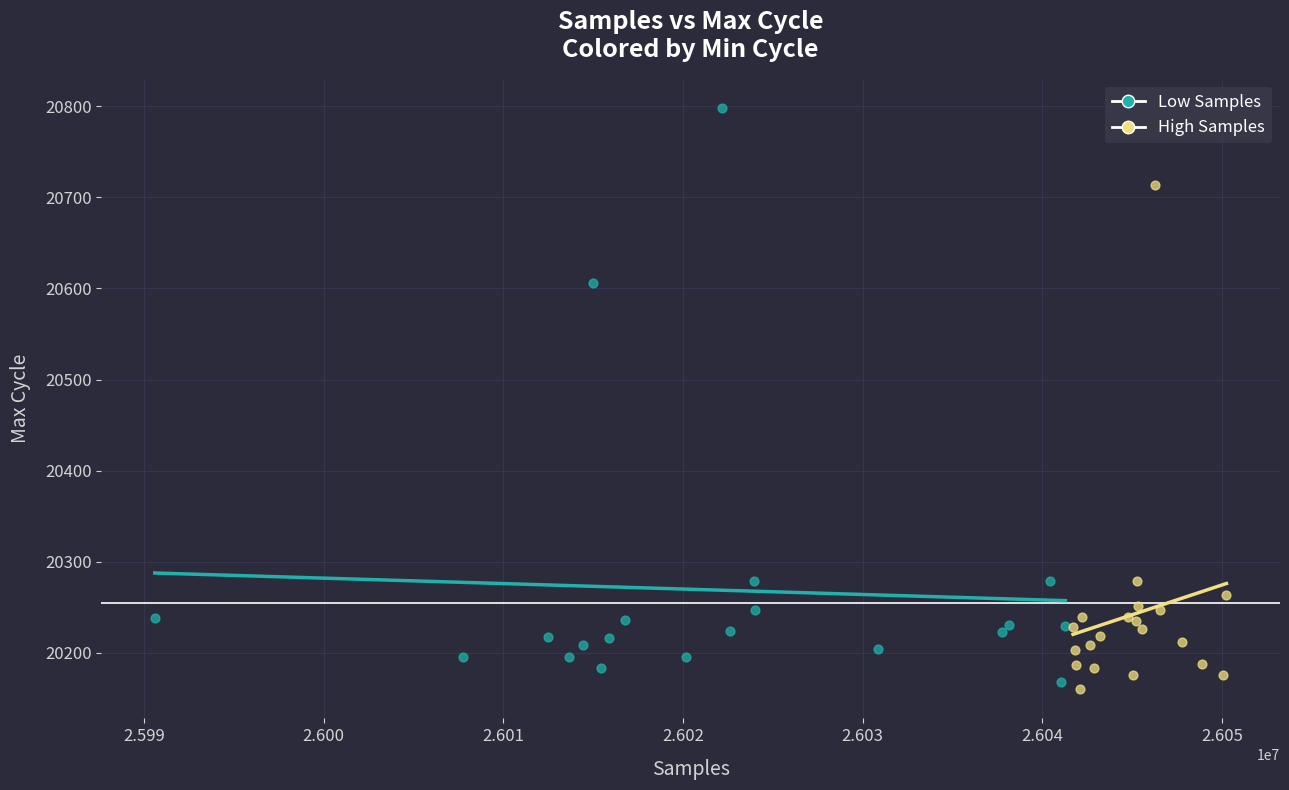

Which series contains the highest Y value?

Low Samples